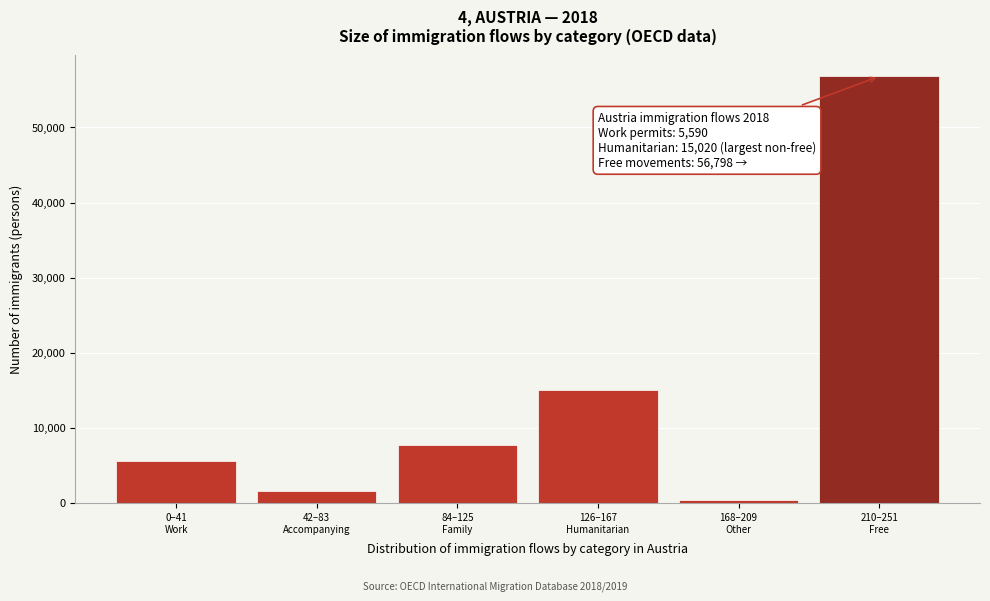

Reading left to right, extract all data points from this chart.

5590	1543	7744	15020	440	56798